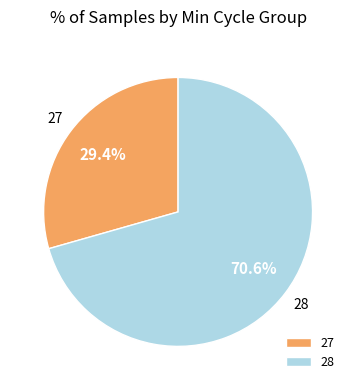

To the nearest percent, what is the combined percentage of 28 and 27?

100%